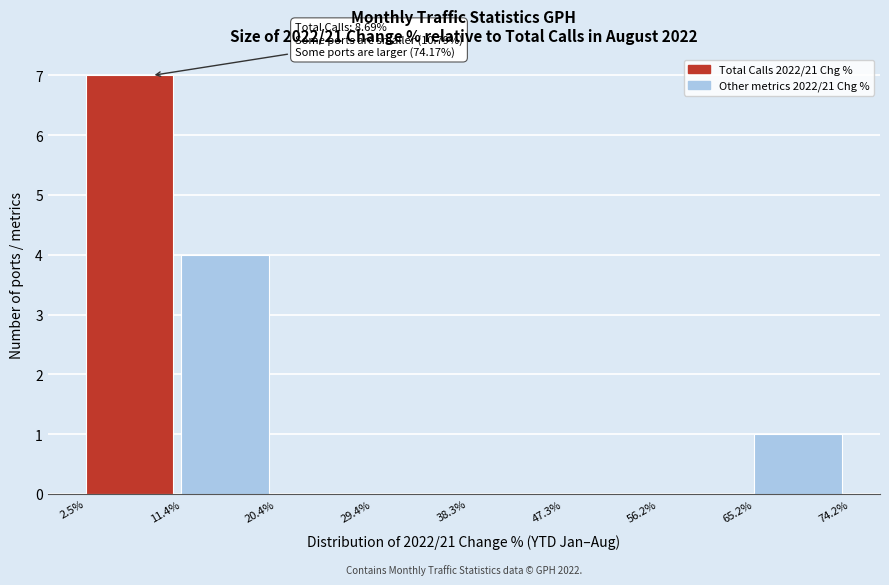

Which range on the x-axis has the tallest bar?

2.5% to 11.4%